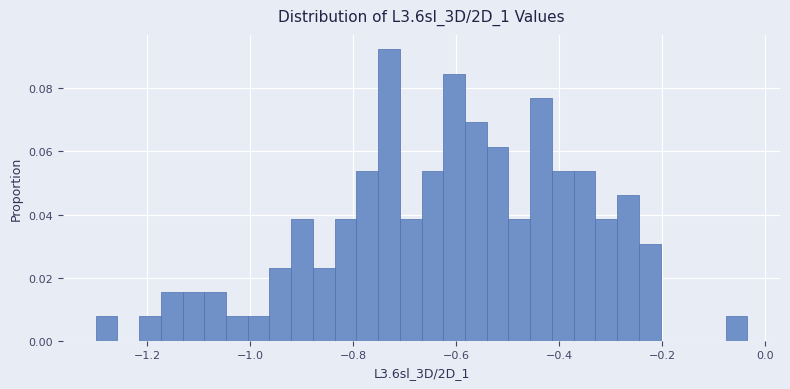

Around what value on the x-axis is the tallest bar? Give the approximate position of its centre, as read against the axis.

-0.74